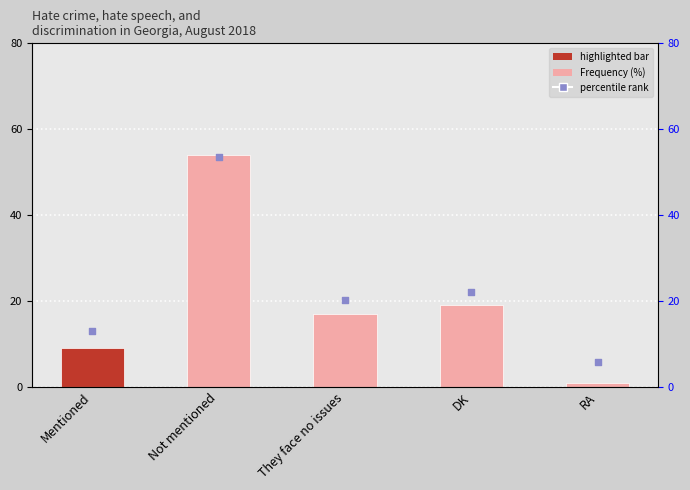

What is the total value across all series at Not mentioned?

107.6